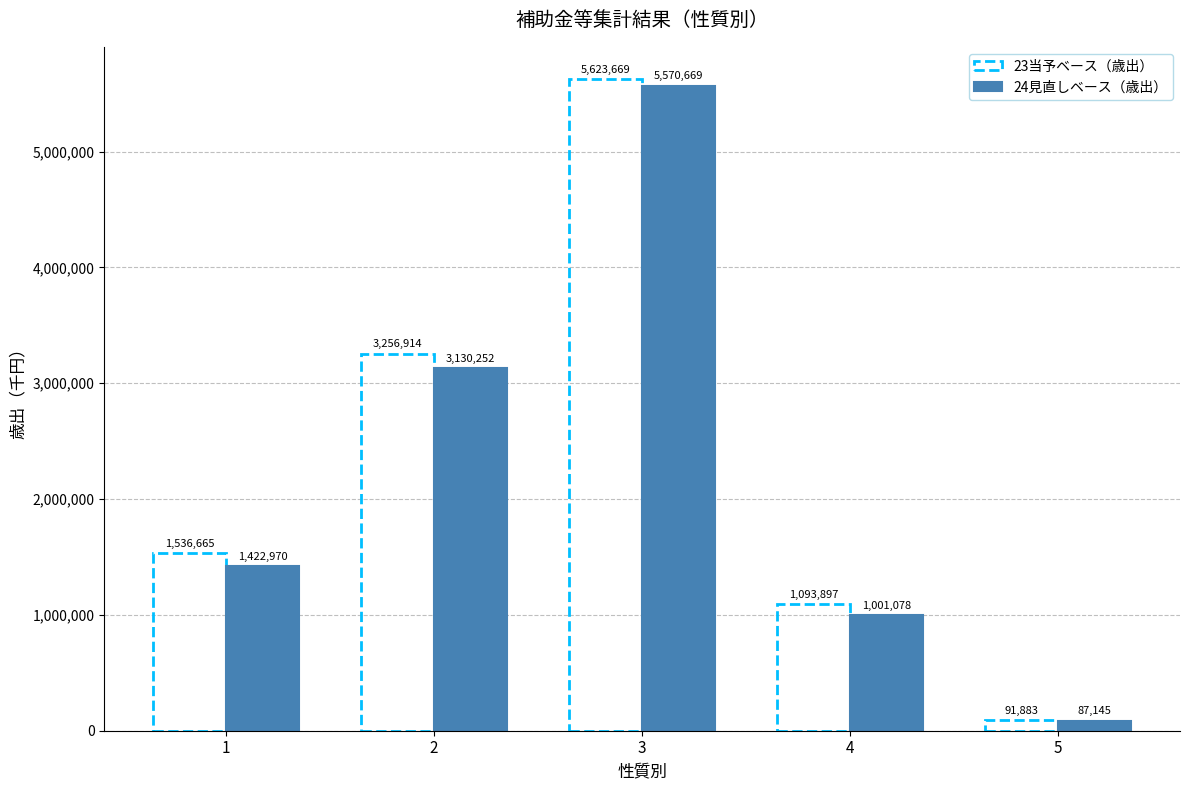

How many data points does each series have?

5